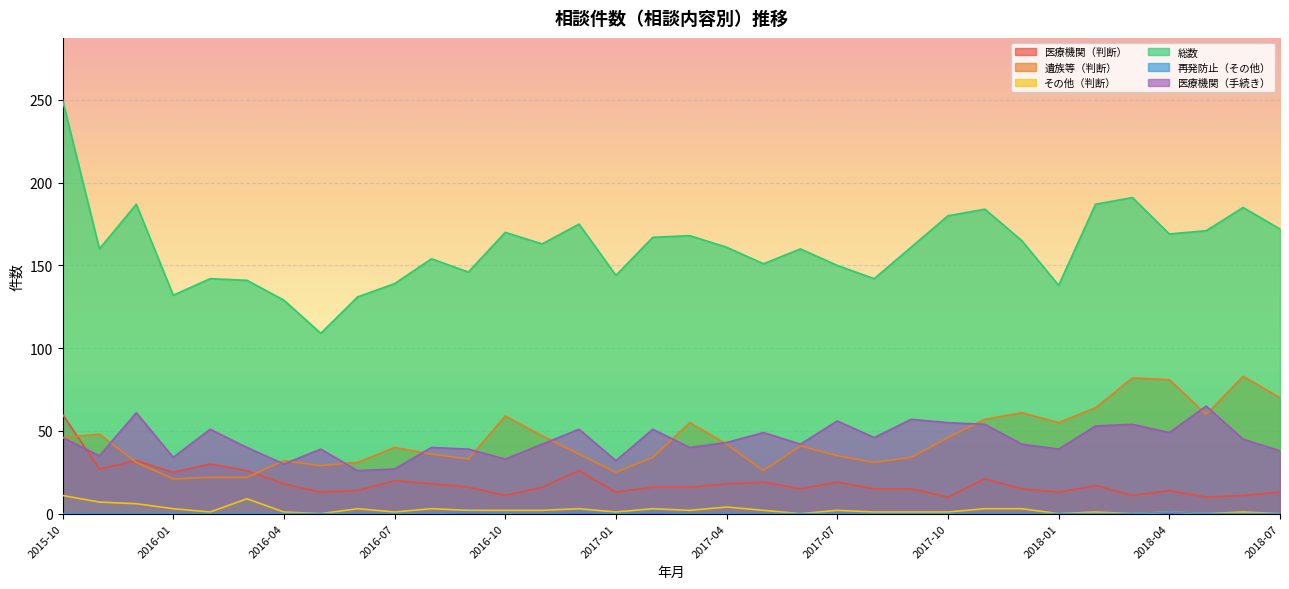

Reading left to right, transcribe all the data shown in this chart.

医療機関（判断）: 2015-10=60	2015-11=27	2015-12=32	2016-01=25	2016-02=30	2016-03=26	2016-04=18	2016-05=13	2016-06=14	2016-07=20	2016-08=18	2016-09=16	2016-10=11	2016-11=16	2016-12=26	2017-01=13	2017-02=16	2017-03=16	2017-04=18	2017-05=19	2017-06=15	2017-07=19	2017-08=15	2017-09=15	2017-10=10	2017-11=21	2017-12=15	2018-01=13	2018-02=17	2018-03=11	2018-04=14	2018-05=10	2018-06=11	2018-07=13
遺族等（判断）: 2015-10=46	2015-11=48	2015-12=31	2016-01=21	2016-02=22	2016-03=22	2016-04=32	2016-05=29	2016-06=31	2016-07=40	2016-08=36	2016-09=33	2016-10=59	2016-11=47	2016-12=36	2017-01=25	2017-02=34	2017-03=55	2017-04=42	2017-05=26	2017-06=41	2017-07=35	2017-08=31	2017-09=34	2017-10=46	2017-11=57	2017-12=61	2018-01=55	2018-02=64	2018-03=82	2018-04=81	2018-05=60	2018-06=83	2018-07=70
その他（判断）: 2015-10=11	2015-11=7	2015-12=6	2016-01=3	2016-02=1	2016-03=9	2016-04=1	2016-05=0	2016-06=3	2016-07=1	2016-08=3	2016-09=2	2016-10=2	2016-11=2	2016-12=3	2017-01=1	2017-02=3	2017-03=2	2017-04=4	2017-05=2	2017-06=0	2017-07=2	2017-08=1	2017-09=1	2017-10=1	2017-11=3	2017-12=3	2018-01=0	2018-02=1	2018-03=0	2018-04=1	2018-05=0	2018-06=1	2018-07=0
総数: 2015-10=250	2015-11=160	2015-12=187	2016-01=132	2016-02=142	2016-03=141	2016-04=129	2016-05=109	2016-06=131	2016-07=139	2016-08=154	2016-09=146	2016-10=170	2016-11=163	2016-12=175	2017-01=144	2017-02=167	2017-03=168	2017-04=161	2017-05=151	2017-06=160	2017-07=150	2017-08=142	2017-09=161	2017-10=180	2017-11=184	2017-12=165	2018-01=138	2018-02=187	2018-03=191	2018-04=169	2018-05=171	2018-06=185	2018-07=172
再発防止（その他）: 2015-10=0	2015-11=0	2015-12=0	2016-01=0	2016-02=0	2016-03=0	2016-04=0	2016-05=0	2016-06=0	2016-07=0	2016-08=0	2016-09=1	2016-10=0	2016-11=0	2016-12=1	2017-01=0	2017-02=1	2017-03=0	2017-04=0	2017-05=0	2017-06=0	2017-07=0	2017-08=0	2017-09=0	2017-10=0	2017-11=0	2017-12=0	2018-01=0	2018-02=0	2018-03=0	2018-04=1	2018-05=0	2018-06=0	2018-07=0
医療機関（手続き）: 2015-10=46	2015-11=35	2015-12=61	2016-01=34	2016-02=51	2016-03=40	2016-04=30	2016-05=39	2016-06=26	2016-07=27	2016-08=40	2016-09=39	2016-10=33	2016-11=42	2016-12=51	2017-01=32	2017-02=51	2017-03=40	2017-04=43	2017-05=49	2017-06=42	2017-07=56	2017-08=46	2017-09=57	2017-10=55	2017-11=54	2017-12=42	2018-01=39	2018-02=53	2018-03=54	2018-04=49	2018-05=65	2018-06=45	2018-07=38